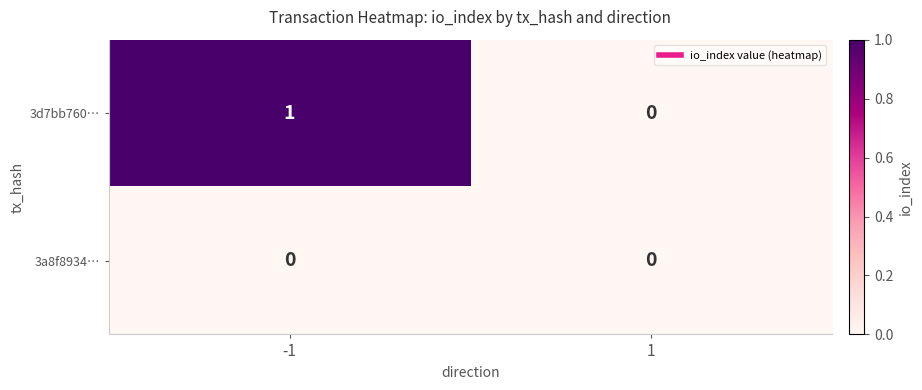

Count the number of data series in this chart.

2